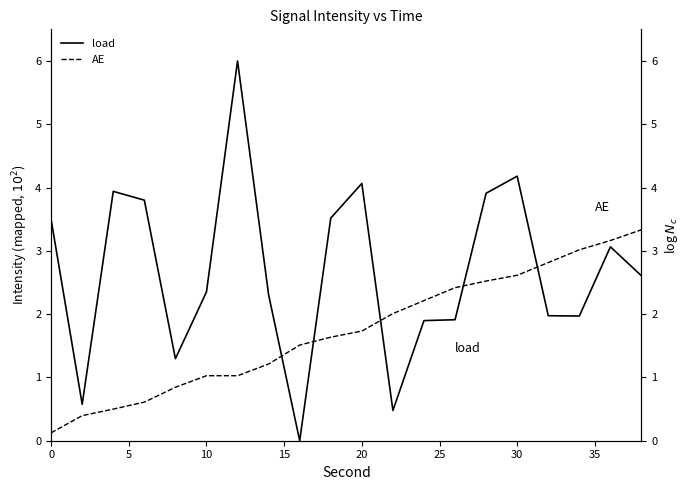

After their last crossing, which series has the higher values: load or AE?

AE